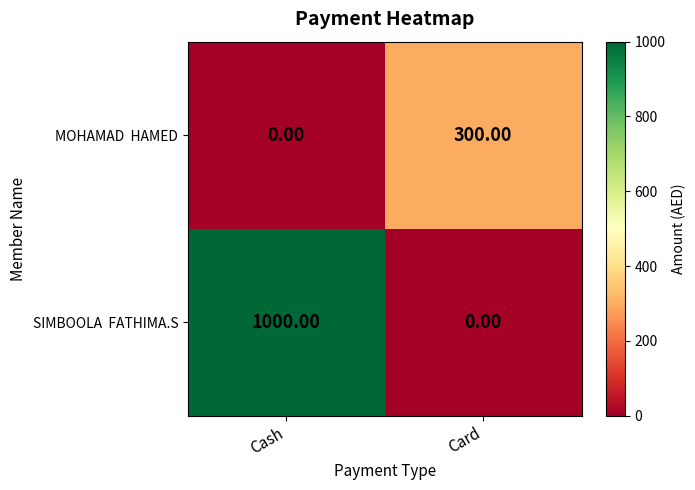

What is the total value across all series at Card?

300